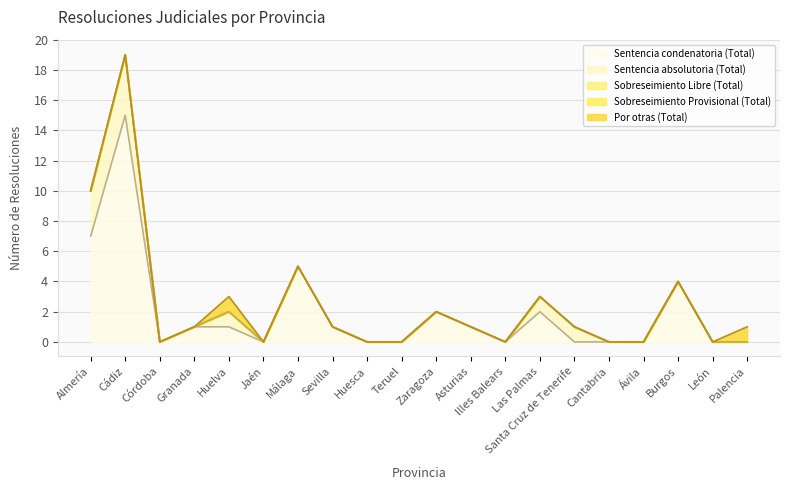

At how many categories does at least one series exceed 3?

4